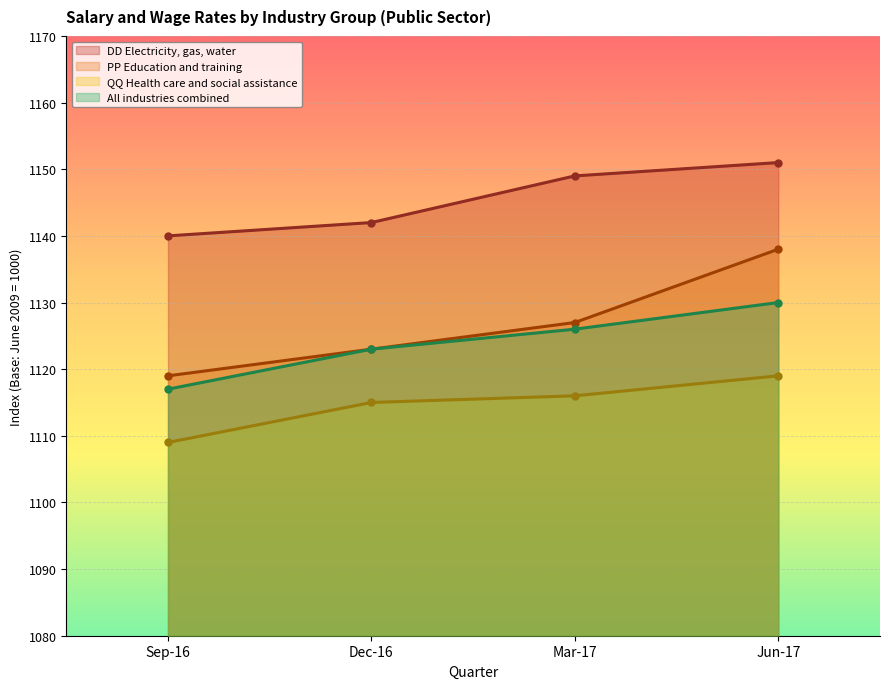

What are all the series names shown in the legend?

DD Electricity, gas, water, PP Education and training, QQ Health care and social assistance, All industries combined